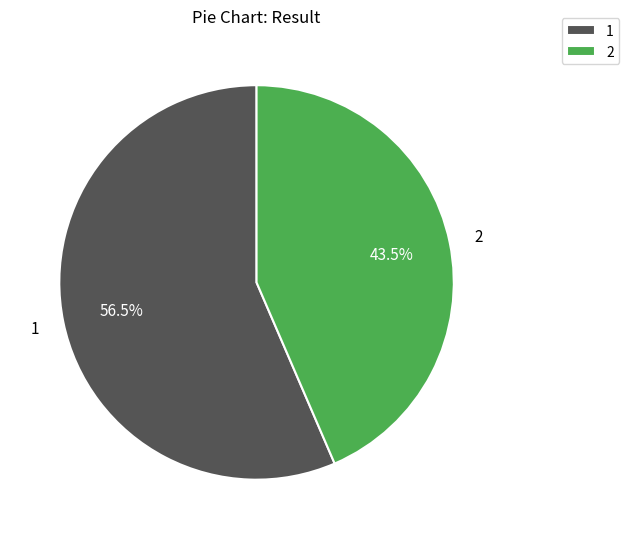

Approximately how many times larger is the value at 1 compared to 2?

1.3